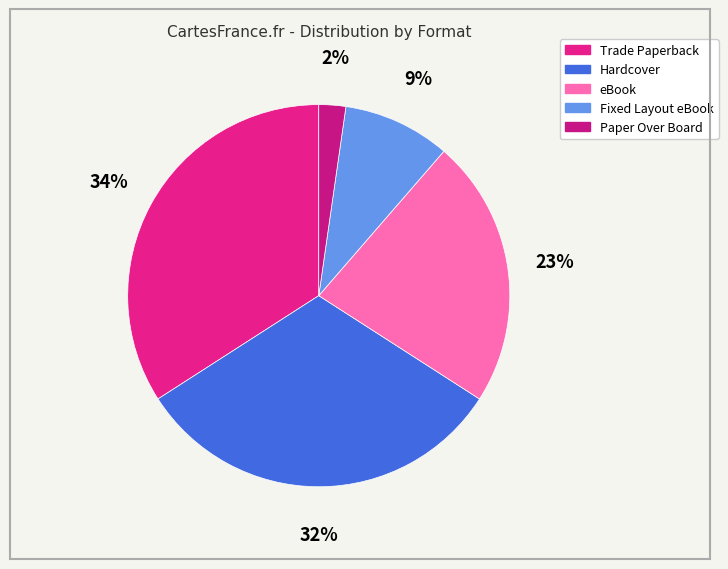

Count the number of slices in the pie.

5